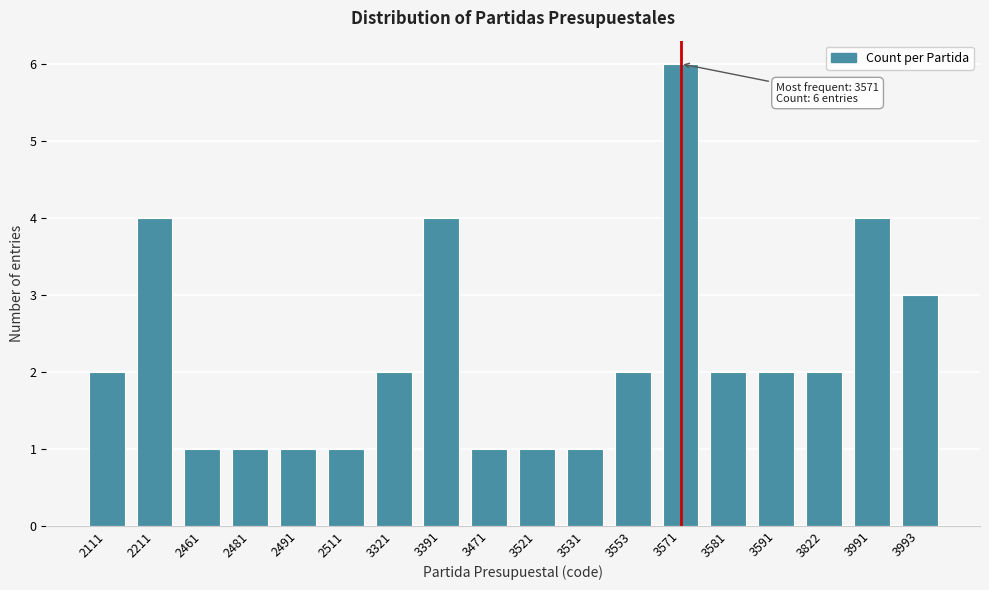

Reading left to right, what are all the values shown in this chart?

2111=2	2211=4	2461=1	2481=1	2491=1	2511=1	3321=2	3391=4	3471=1	3521=1	3531=1	3553=2	3571=6	3581=2	3591=2	3822=2	3991=4	3993=3